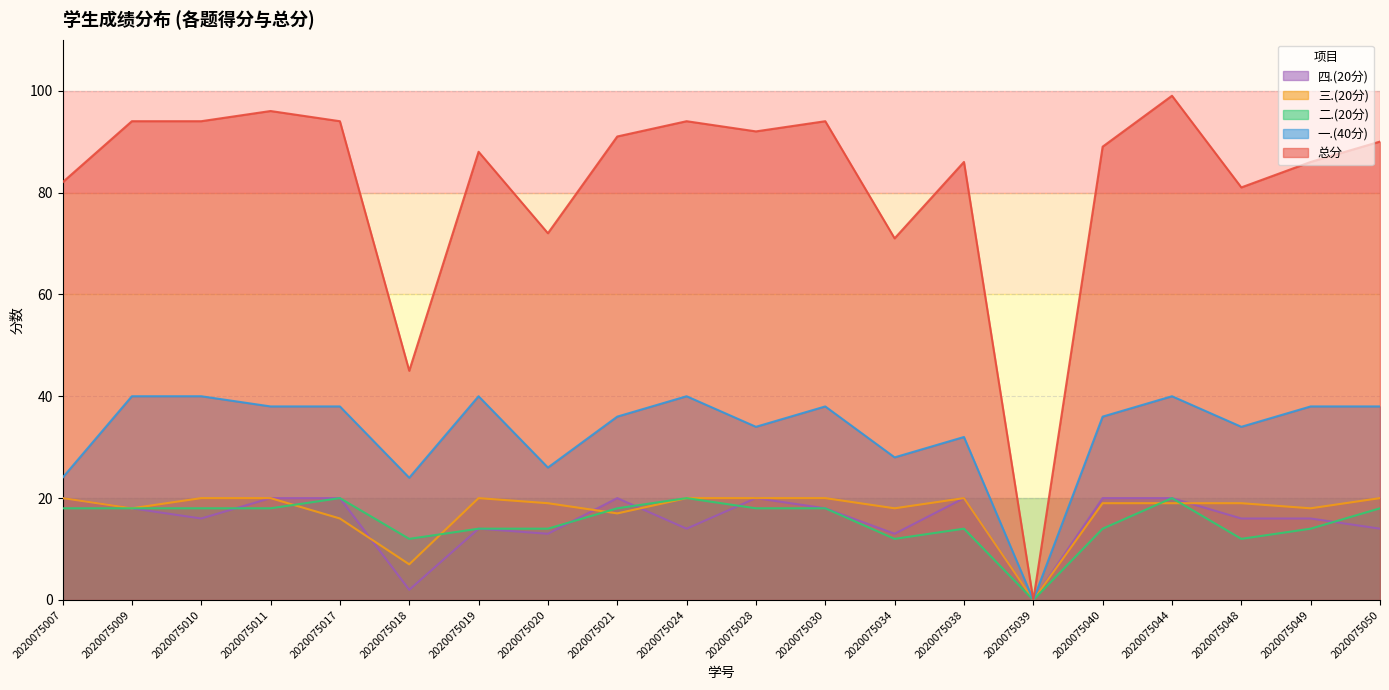

Is the value of 四.(20分) at 2020075049 greater than the value of 一.(40分) at 2020075017?

No